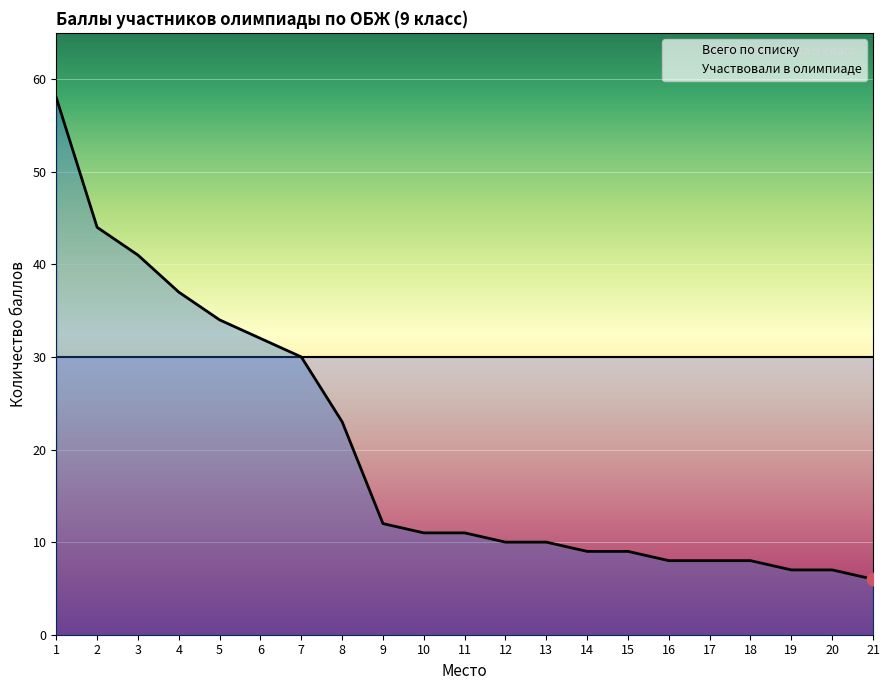

Is it true that the value at 19 is 7?

True